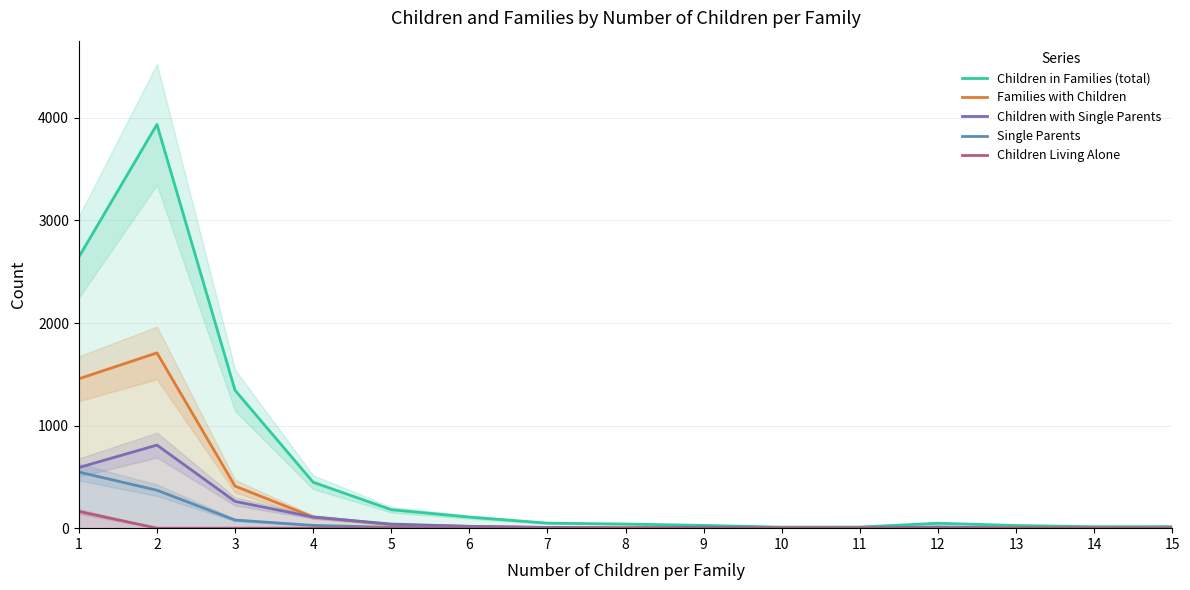

True or false: Children in Families (total) has more than 1 interior local peaks.

True